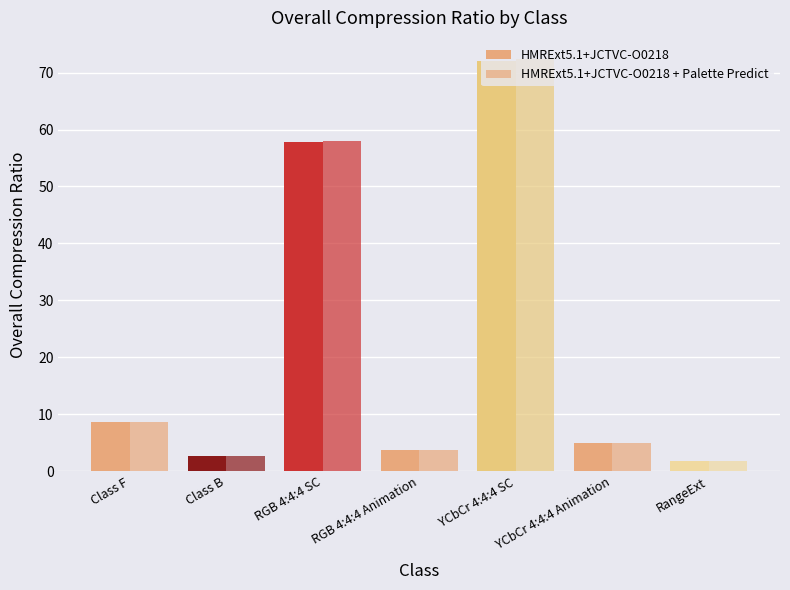

What is the total value across all series at YCbCr 4:4:4 SC?

144.5